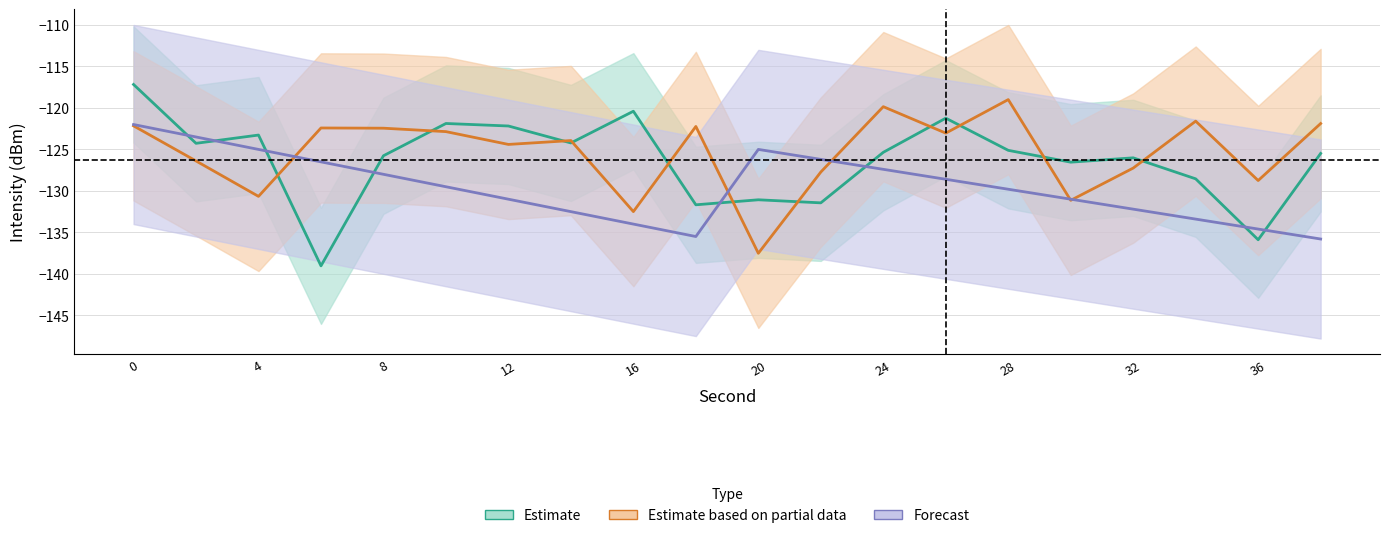

The Forecast series shows -167.9 at 20. True or false?

False